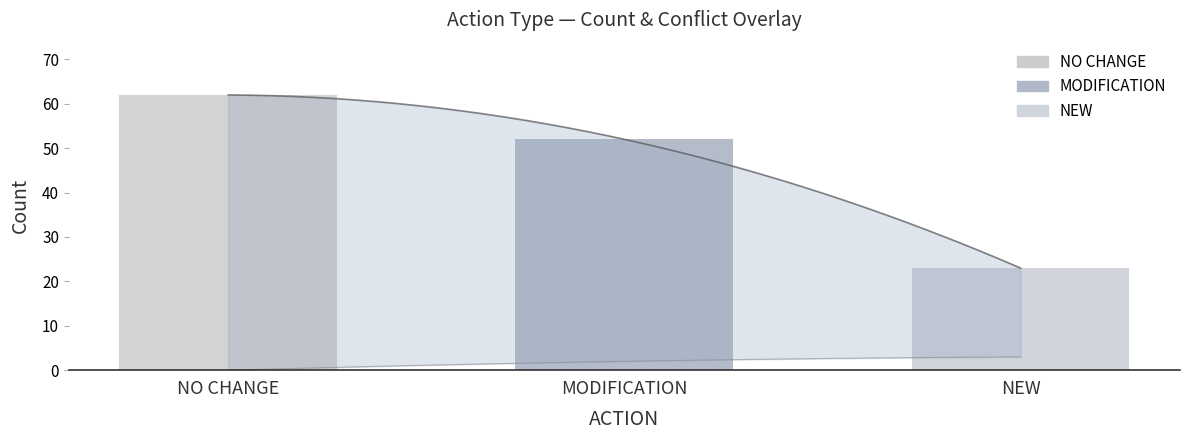

How many bars are there in total?

3